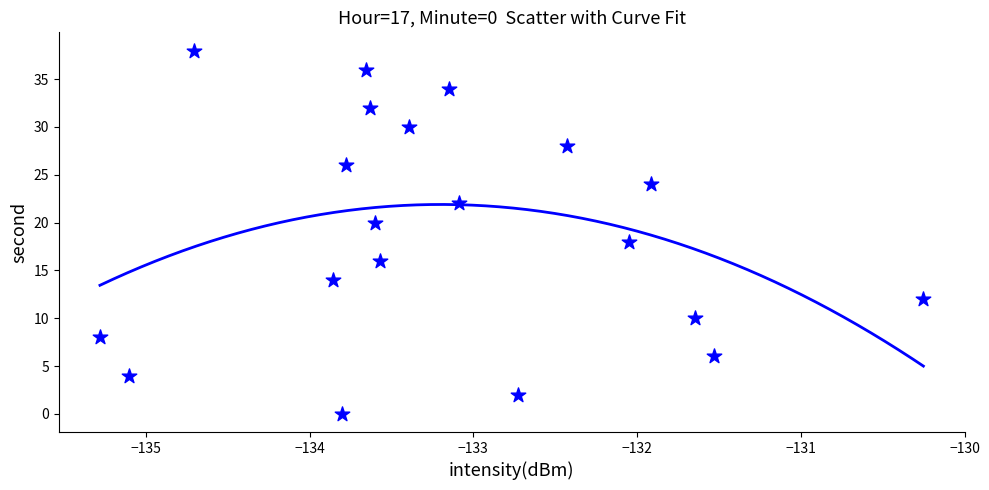

What is the range of Y values (max minus min)?

38